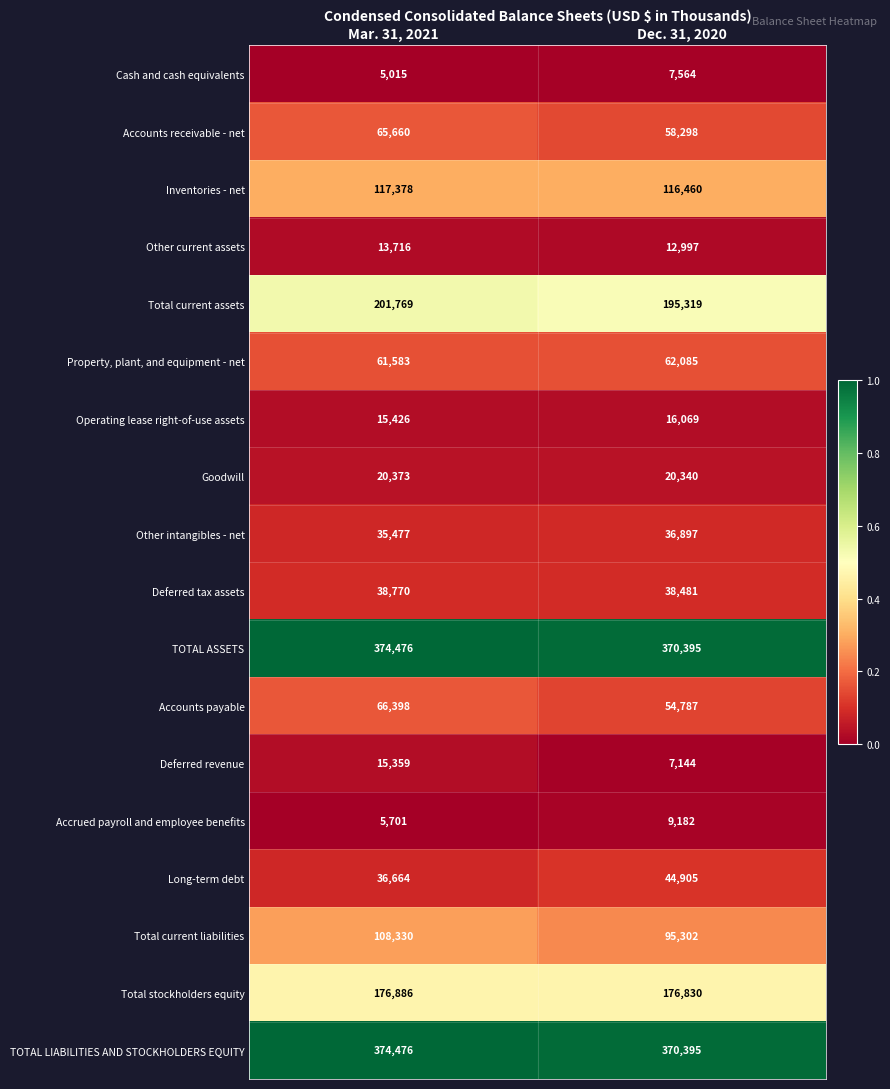

What is the maximum value for Property, plant, and equipment - net?

62085